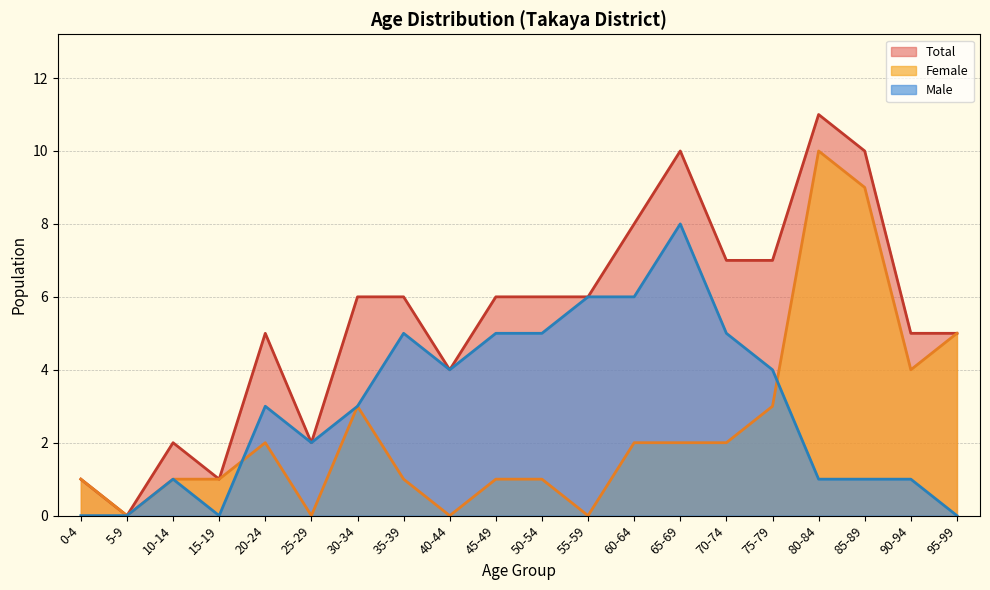

At which category does Female reach its first local peak?

20-24